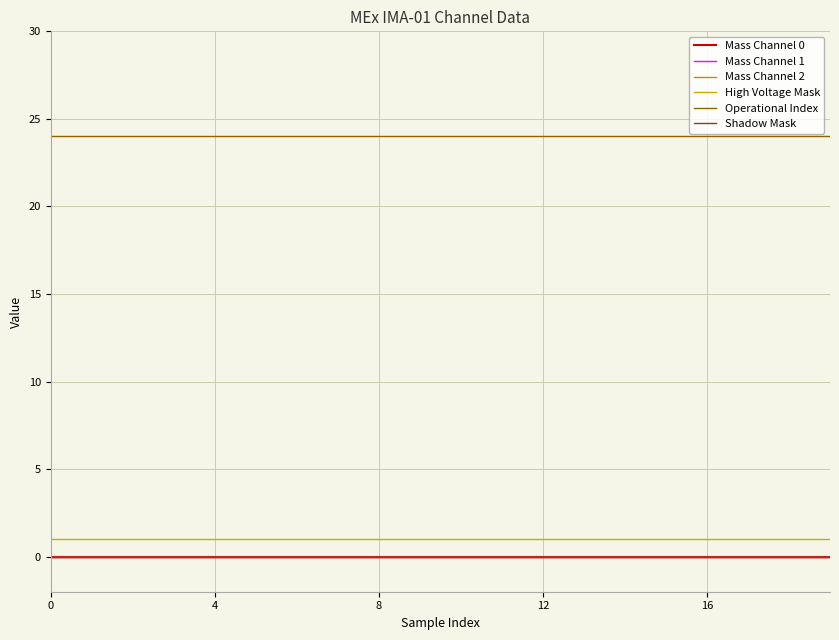

Does the chart display data point markers on the line(s)?

No